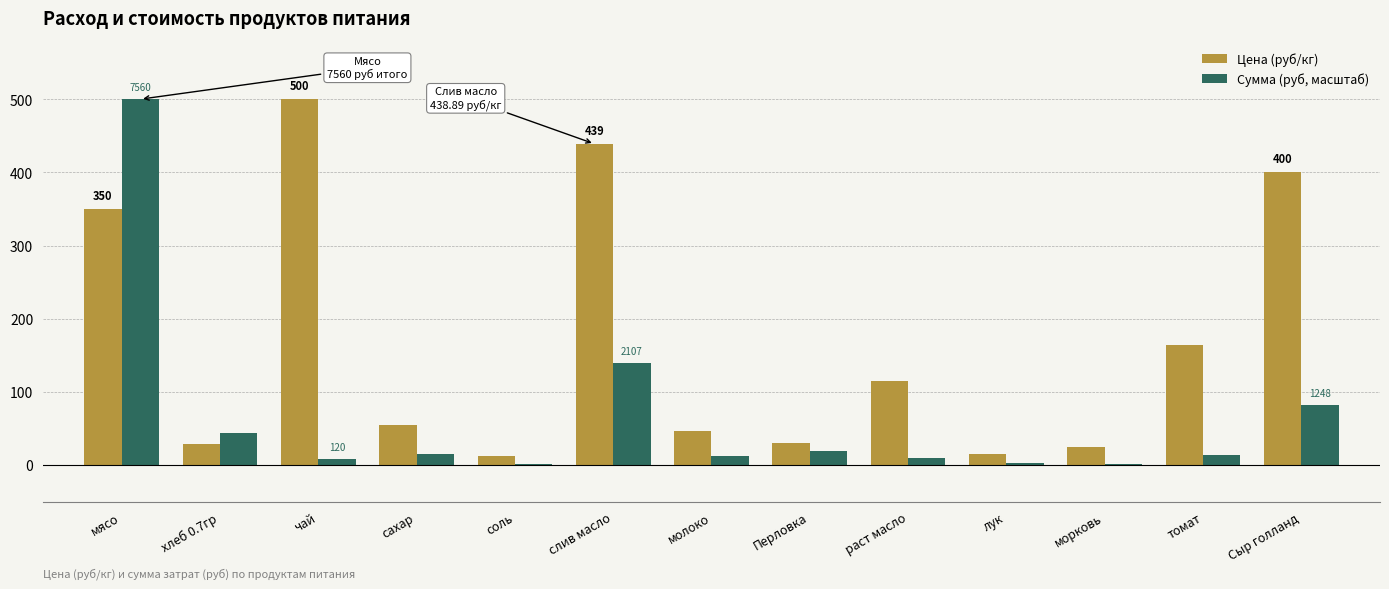

The Цена (руб/кг) series shows 28.6 at хлеб 0.7гр. True or false?

True